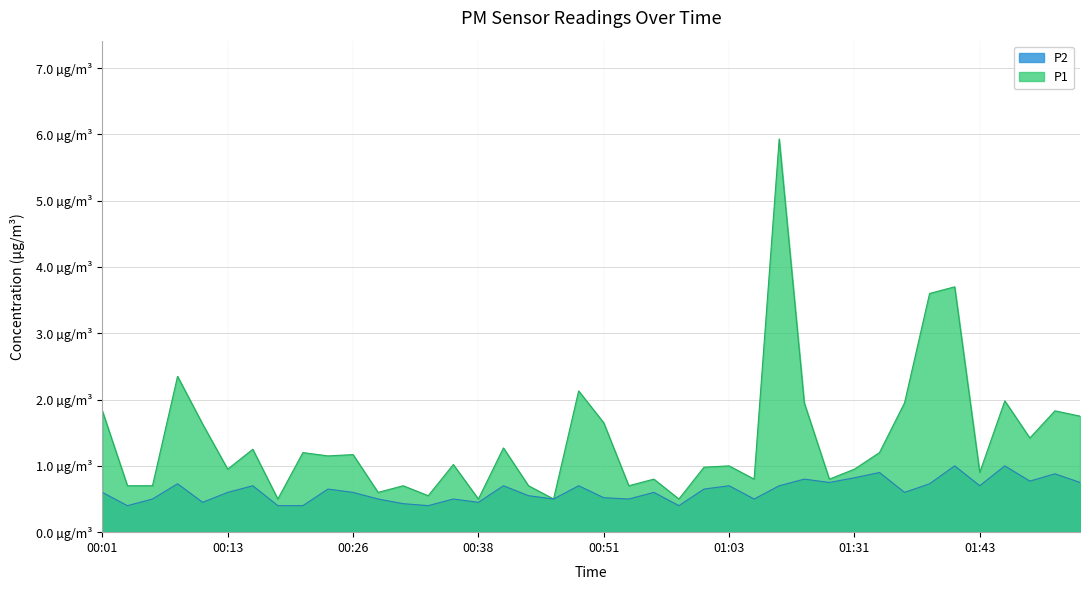

What position from the right is 00:41?

24